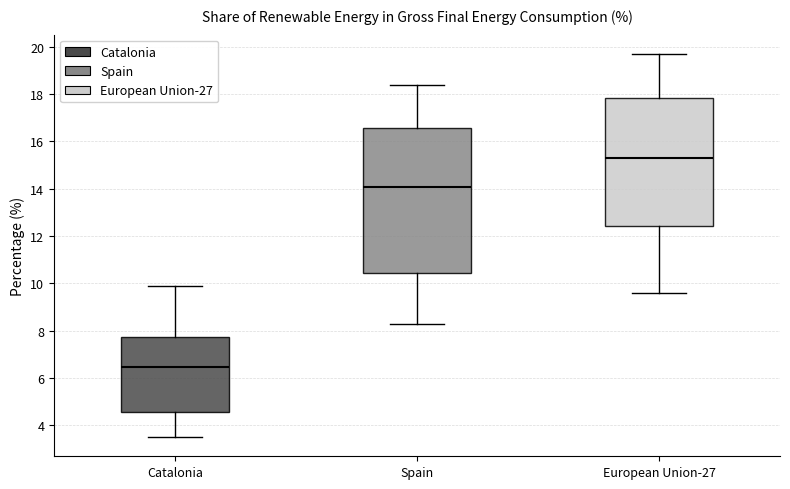

Reading left to right, transcribe this box plot: for each box, give where its median line is, the range the box spans, and where its two whiskers end, as read against the y-axis. The values are not printed on the chart, so give them approximately, as read against the axis.

Catalonia: median 6.4, box 4.6 to 7.8, whiskers 3.6 to 10.0
Spain: median 14.0, box 10.4 to 16.6, whiskers 8.4 to 18.4
European Union-27: median 15.4, box 12.4 to 17.8, whiskers 9.6 to 19.8